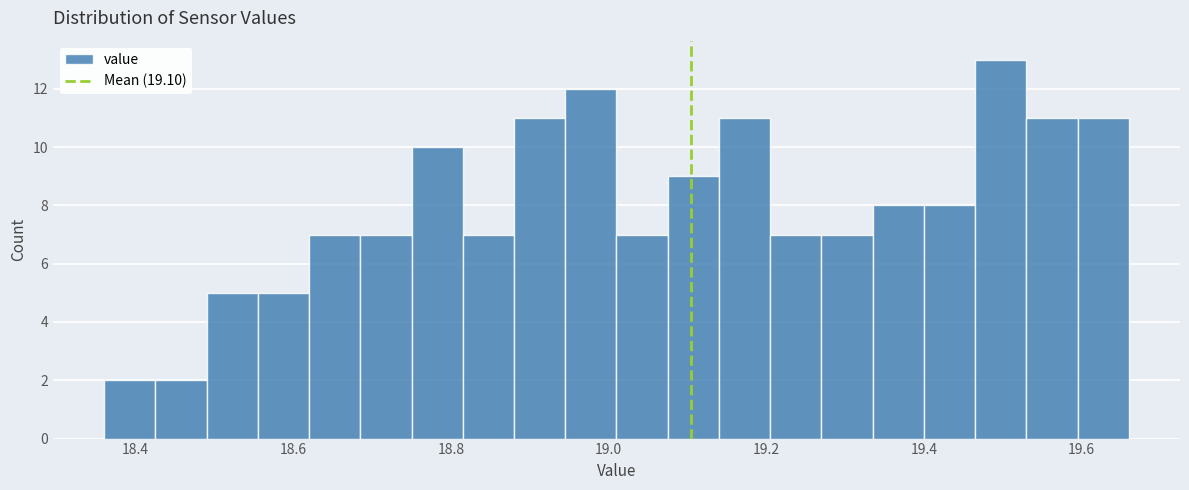

Around what value on the x-axis is the tallest bar? Give the approximate position of its centre, as read against the axis.

19.50